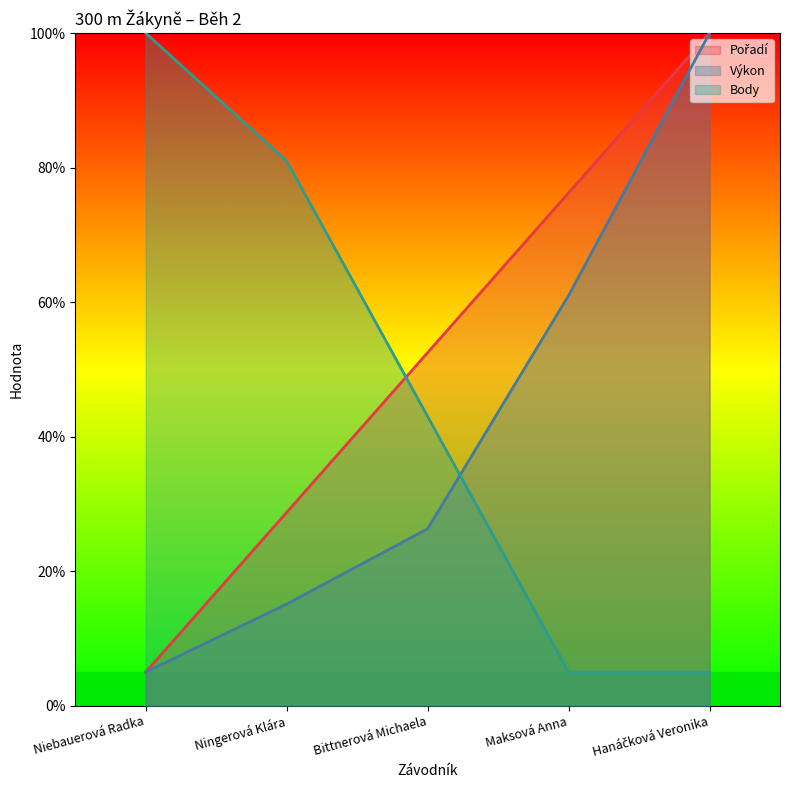

What is the label of the 4th point from the right?

Ningerová Klára